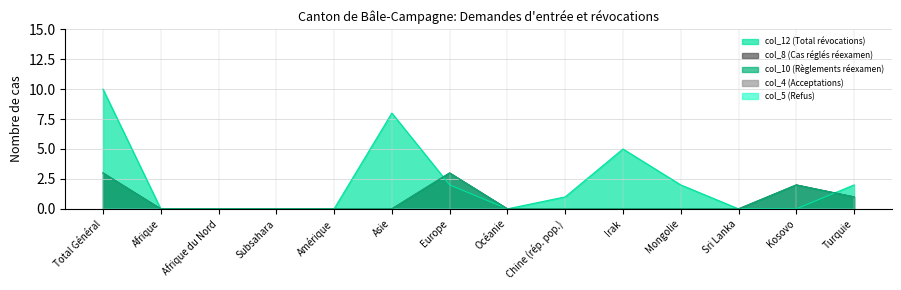

True or false: col_8 (Cas réglés réexamen) and col_10 (Règlements réexamen) cross at least once.

False